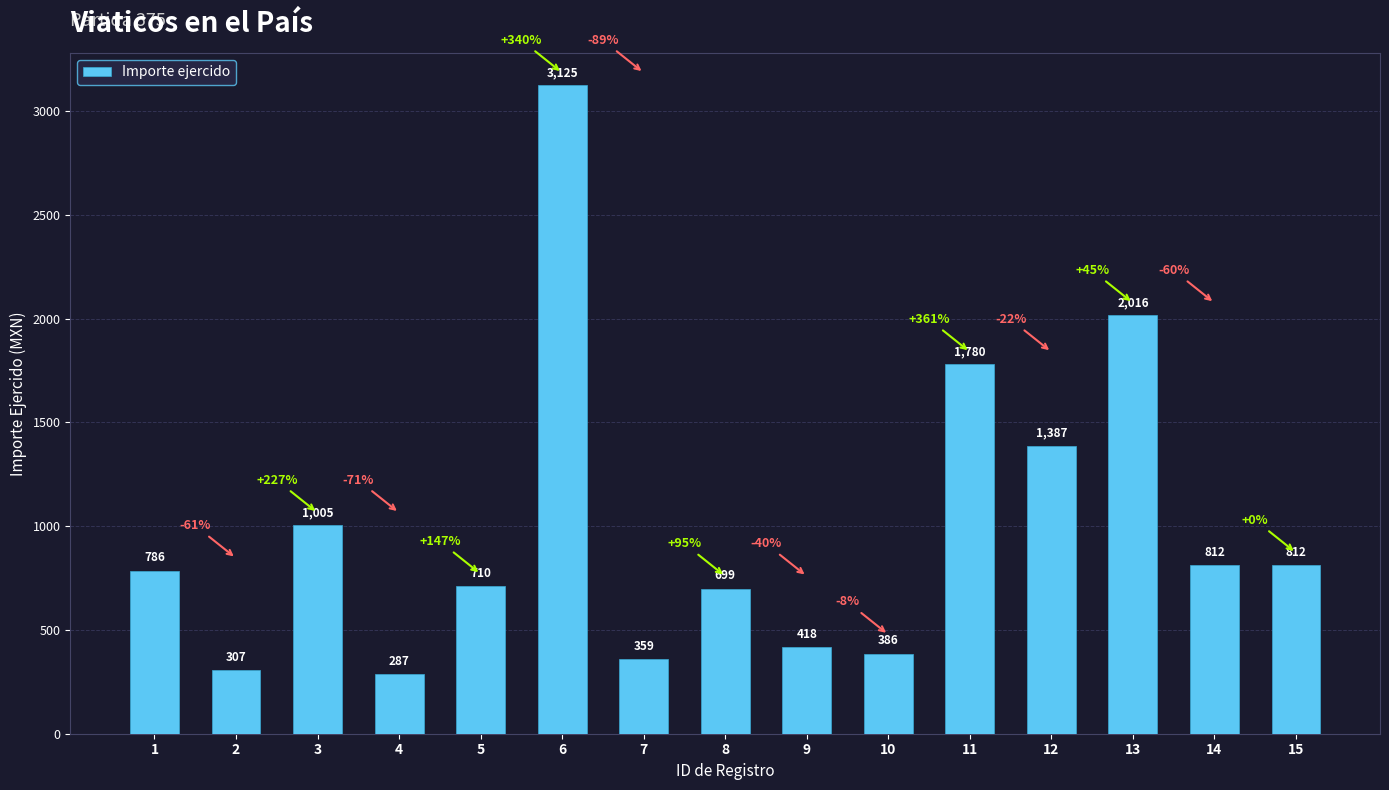

What is the maximum value shown in the chart?

3125.0